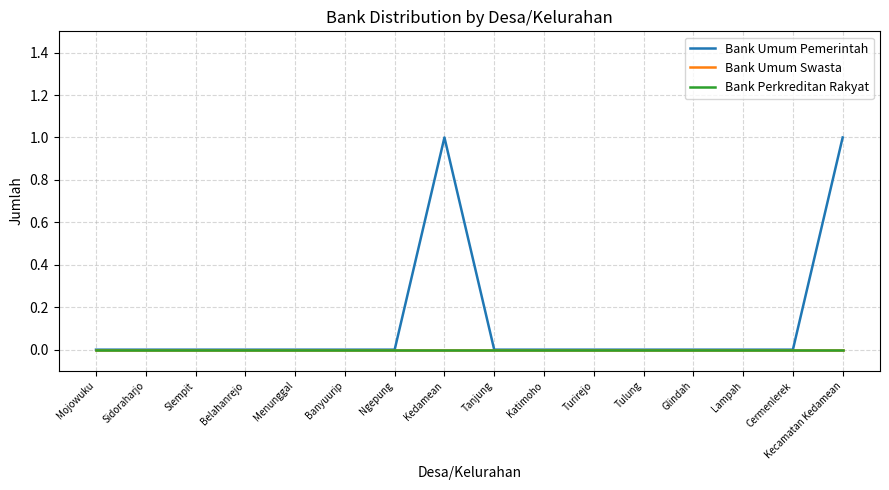

Does the chart have visible grid lines?

Yes